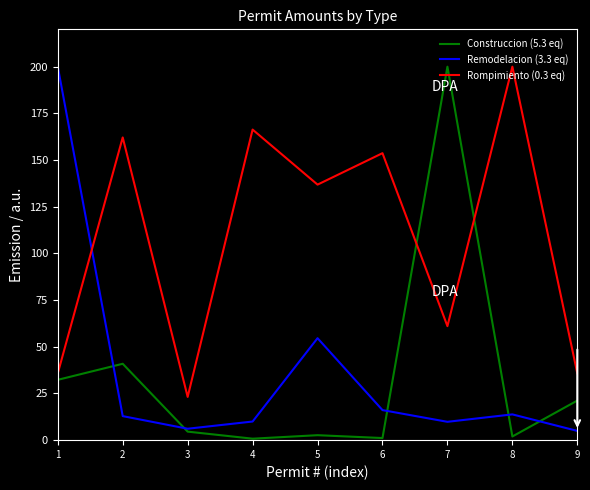

What is the minimum value shown in the chart?

0.8